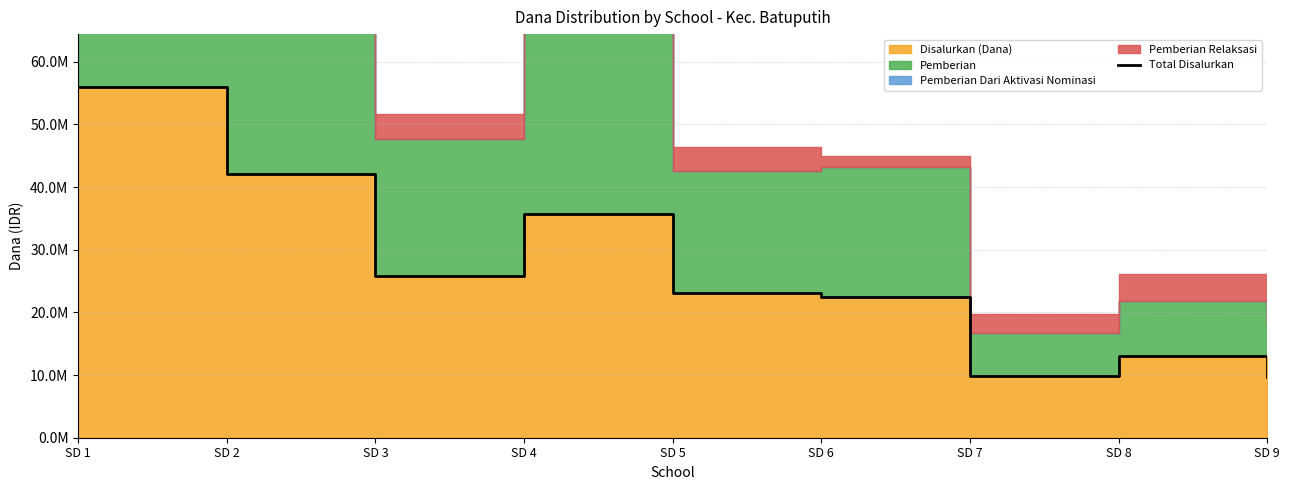

What is the change in value from SD 3 to SD 4?

+9900000